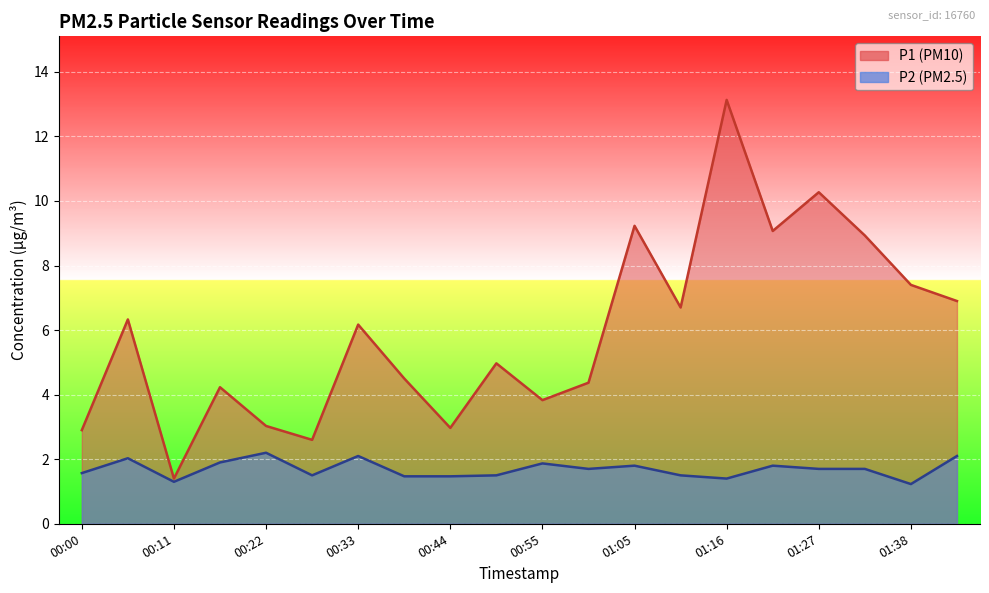

Which series changed the most between 01:22 and 01:27?

P1